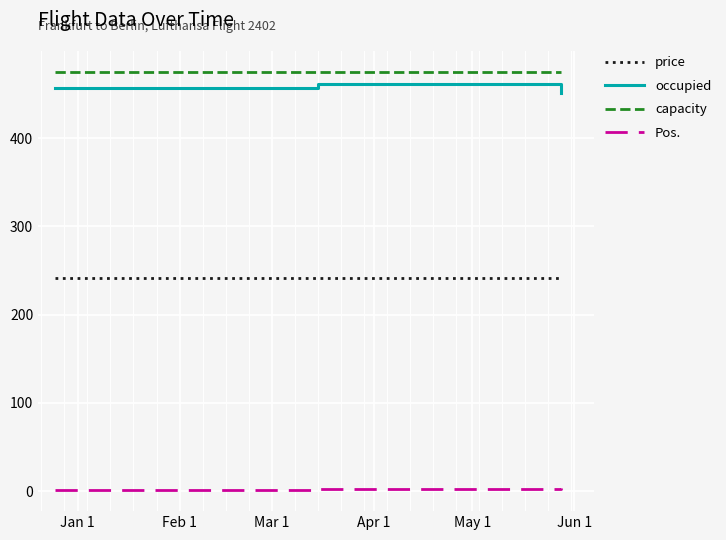

What is the average value of the price series?

242